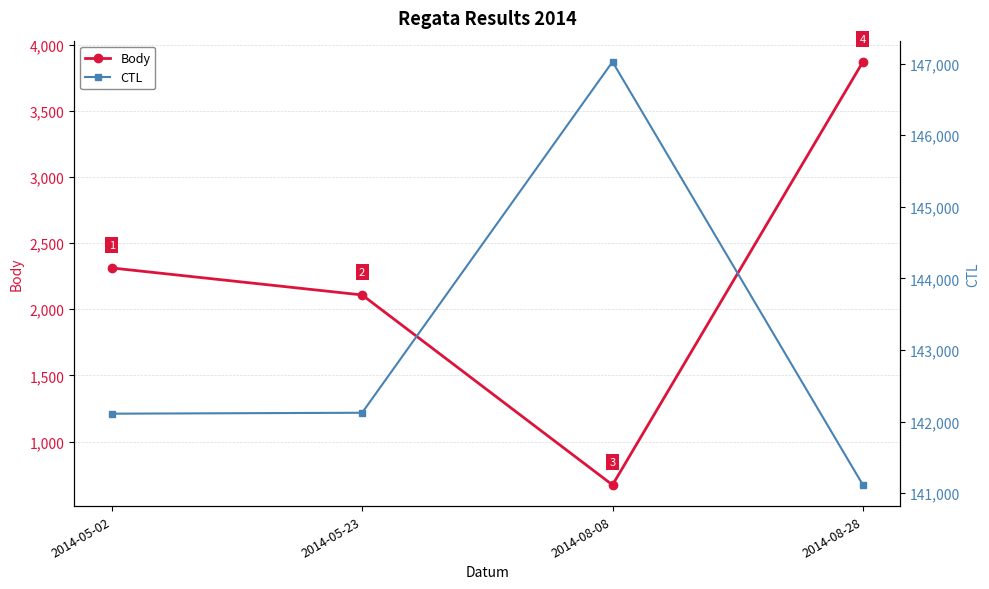

Reading left to right, list all the values displayed in this chart.

Body: 2014-05-02=2312	2014-05-23=2108	2014-08-08=672	2014-08-28=3870
CTL: 2014-05-02=142110	2014-05-23=142123	2014-08-08=147024	2014-08-28=141115